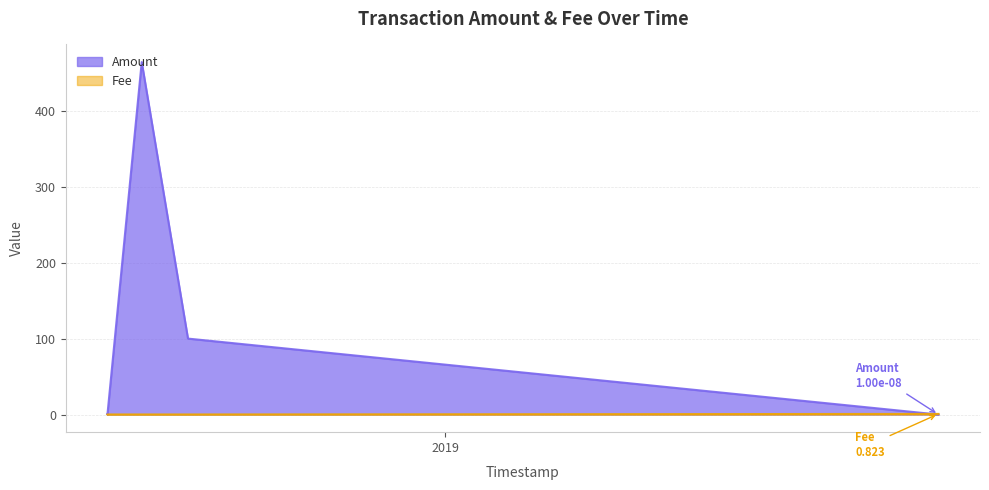

Between which two adjacent categories do Fee and Amount first intersect?

2018-06-25 07:49:39 and 2018-06-25 08:26:09